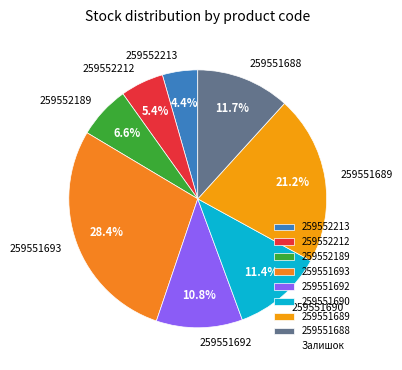

How many slices are in this pie chart?

8